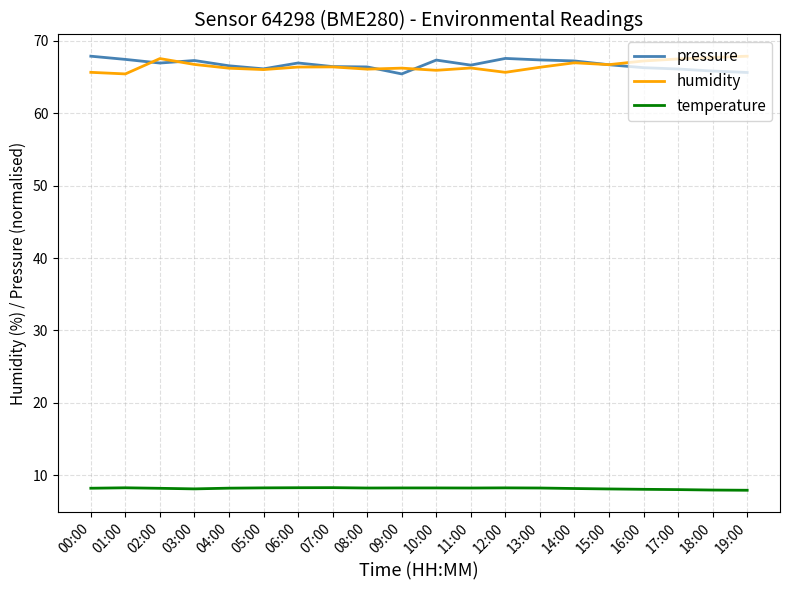

True or false: humidity and temperature cross at least once.

False